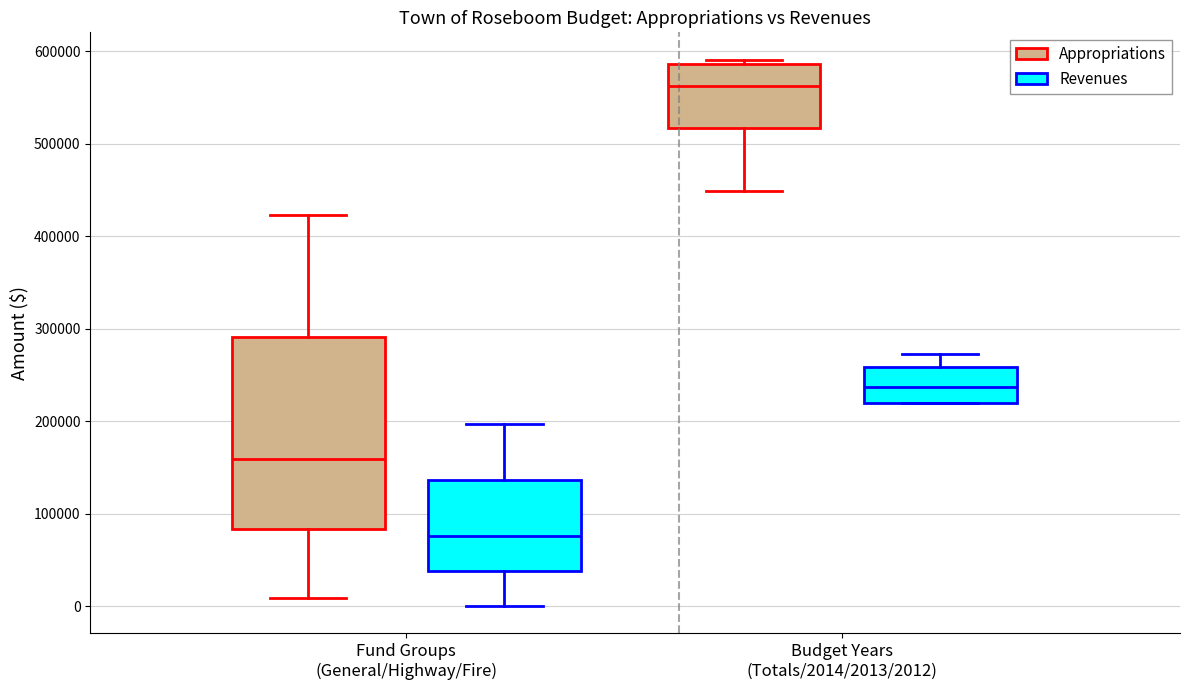

Where is the lower edge of the box for Fund Groups (General/Highway/Fire) (Revenues) on the y-axis? The values are not printed on the chart, so give them approximately, as read against the axis.

40000